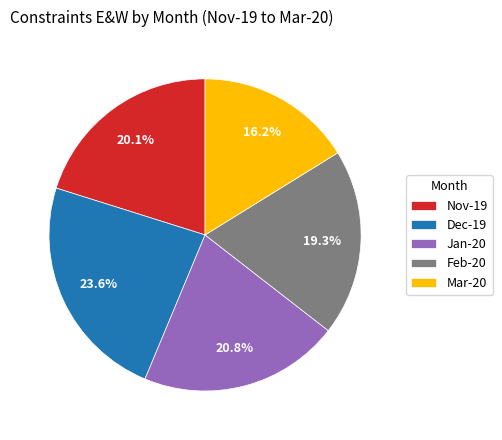

Is there any slice that represents more than half of the pie?

No